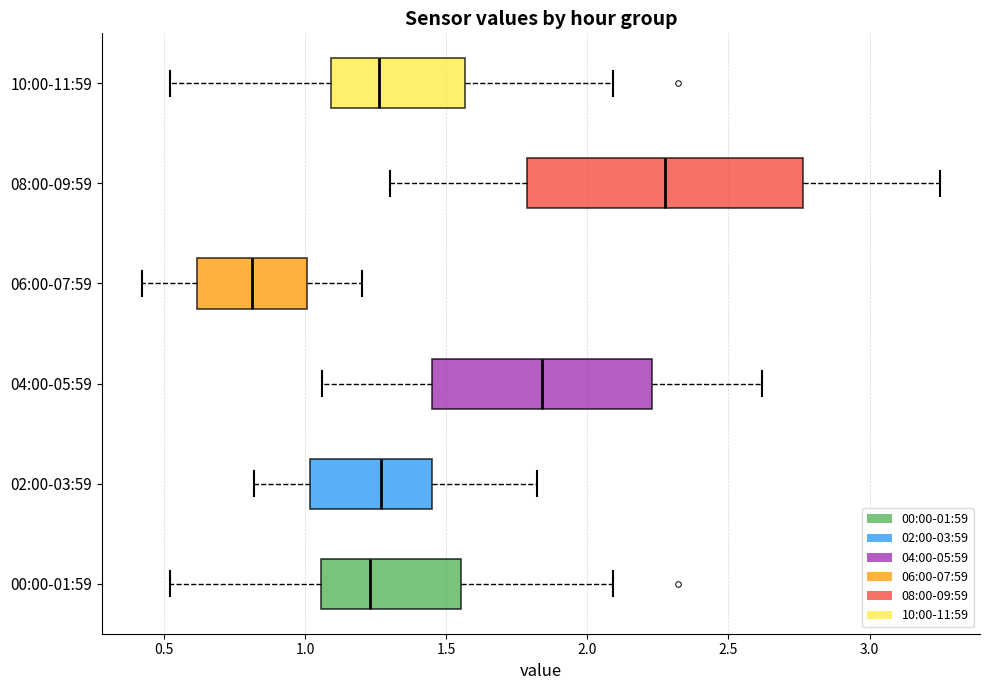

Where does the median line of the box for 08:00-09:59 sit on the x-axis? The values are not printed on the chart, so give them approximately, as read against the axis.

2.30